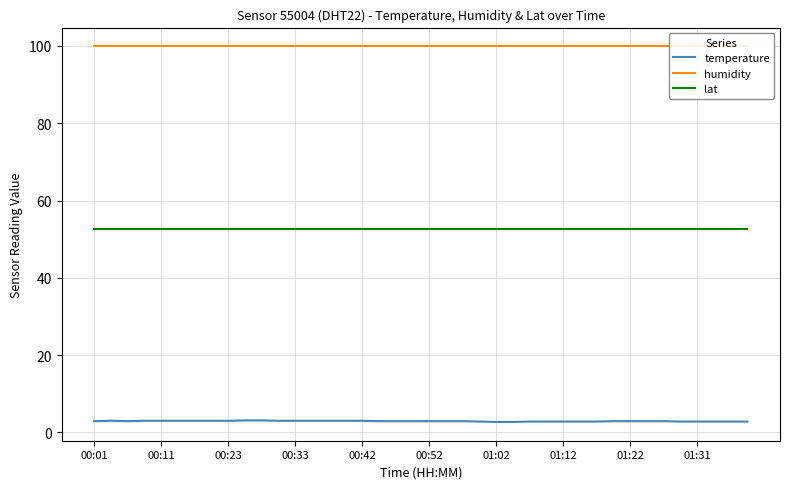

List the series in order of their overall mean, highest first.

humidity, lat, temperature